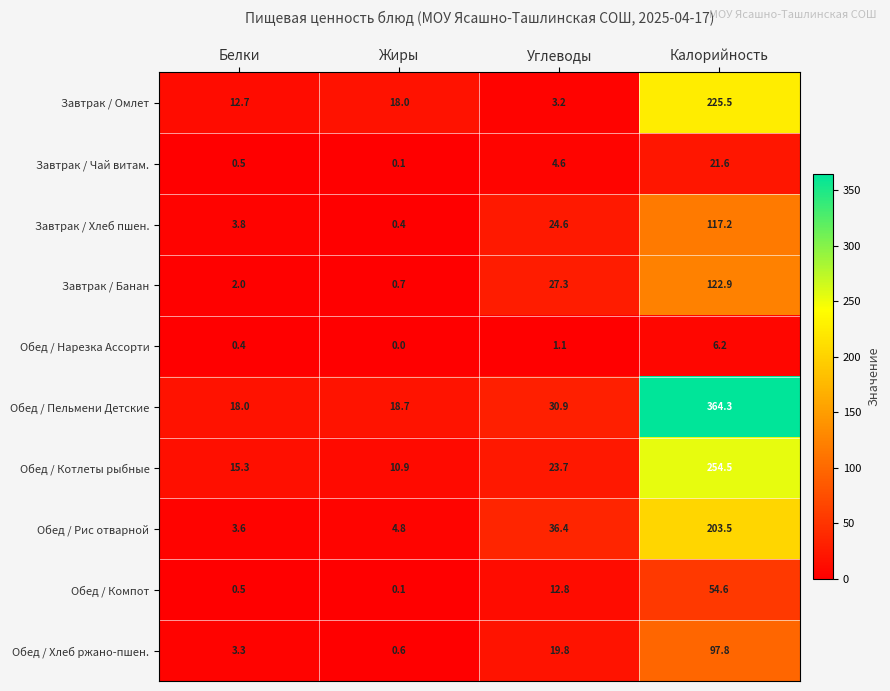

Rank the series by their maximum value, from highest to lowest.

Обед / Пельмени Детские, Обед / Котлеты рыбные, Завтрак / Омлет, Обед / Рис отварной, Завтрак / Банан, Завтрак / Хлеб пшен., Обед / Хлеб ржано-пшен., Обед / Компот, Завтрак / Чай витам., Обед / Нарезка Ассорти